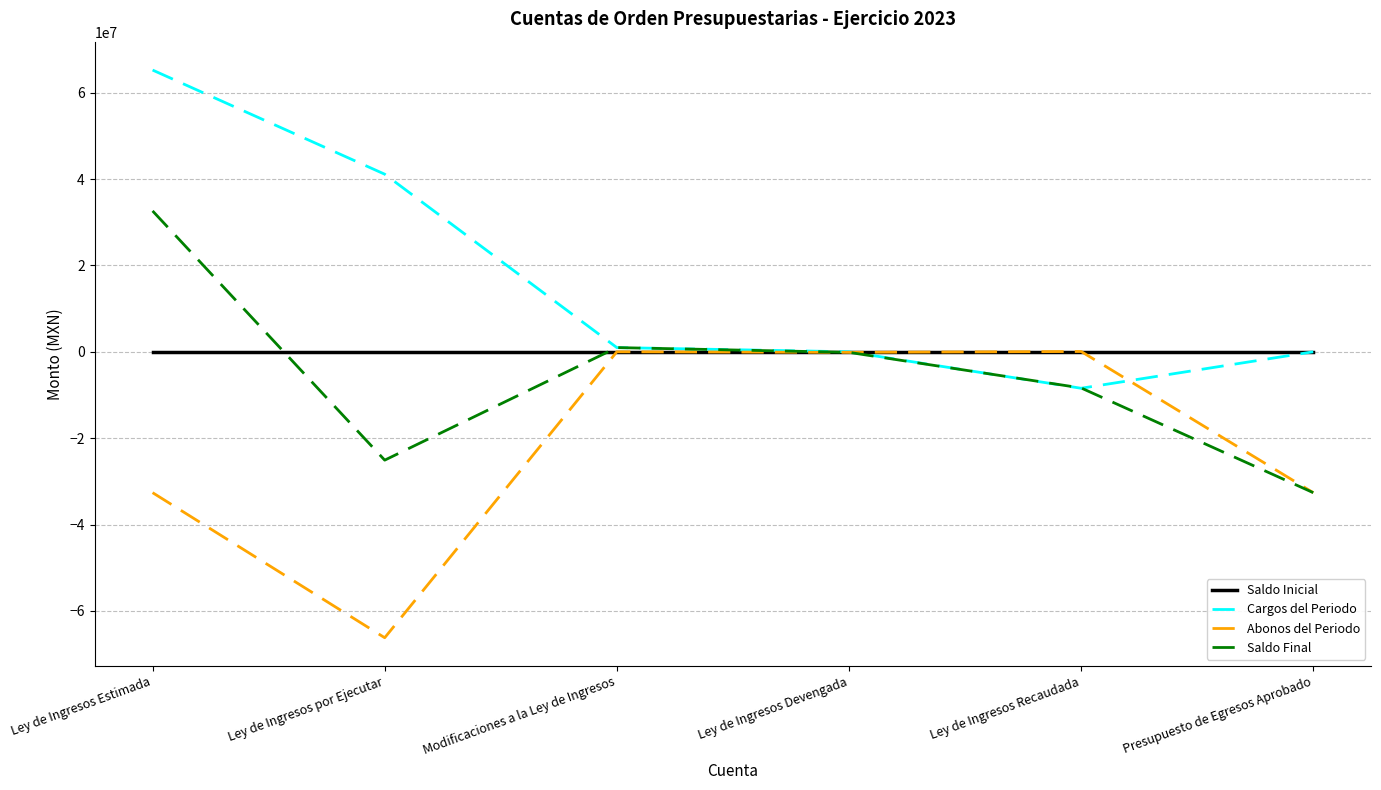

At which category is the sum across all series the highest?

Ley de Ingresos Estimada